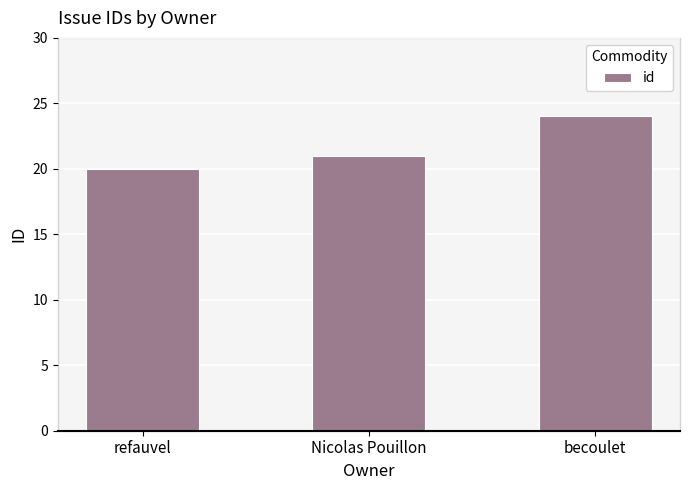

What is the greatest value displayed?

24